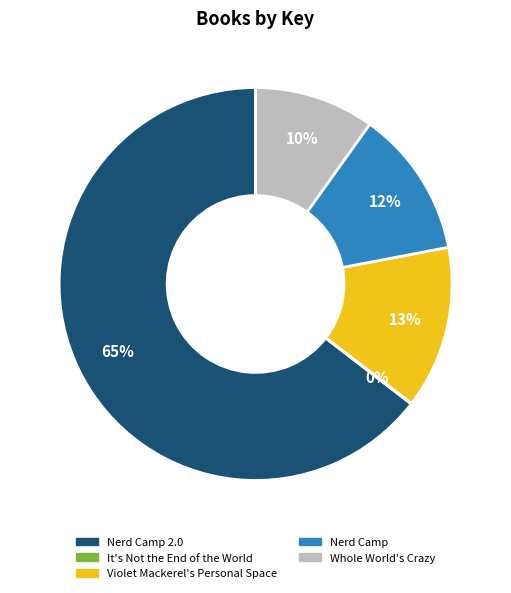

To the nearest percent, what is the difference between the largest and smallest slice percentages?

65%